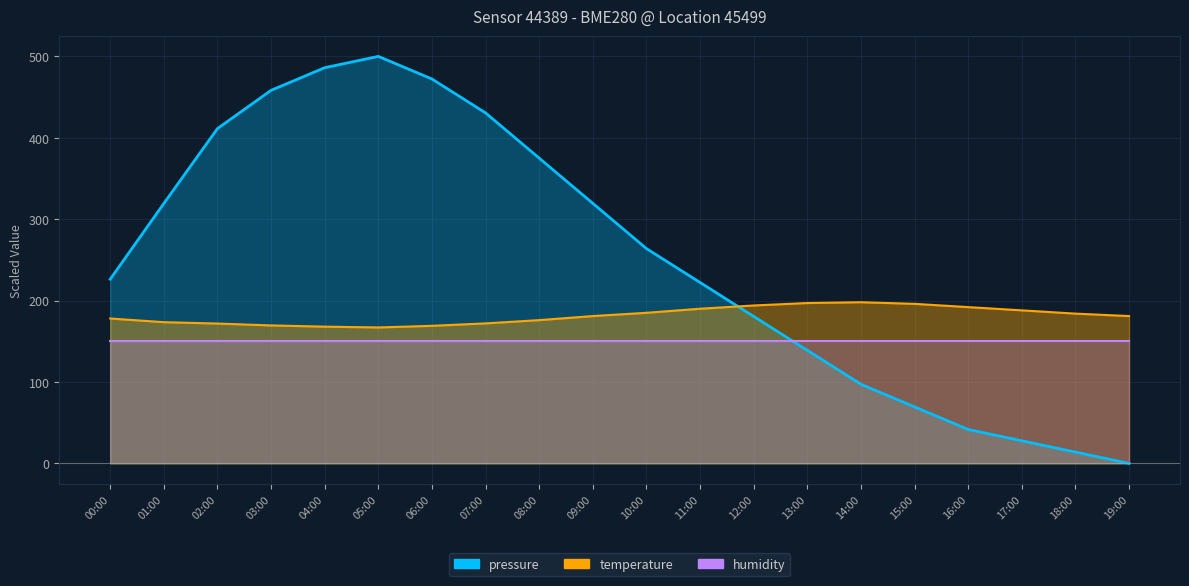

How many values in the temperature series exceed 181?

9